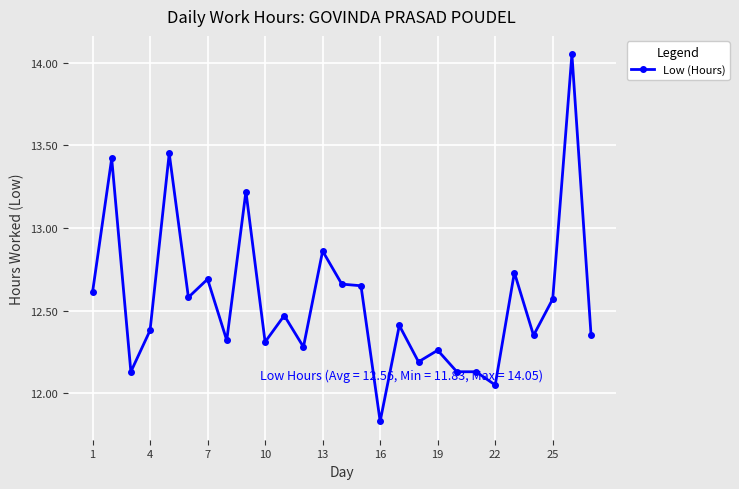

What is the sum of all values?

339.1